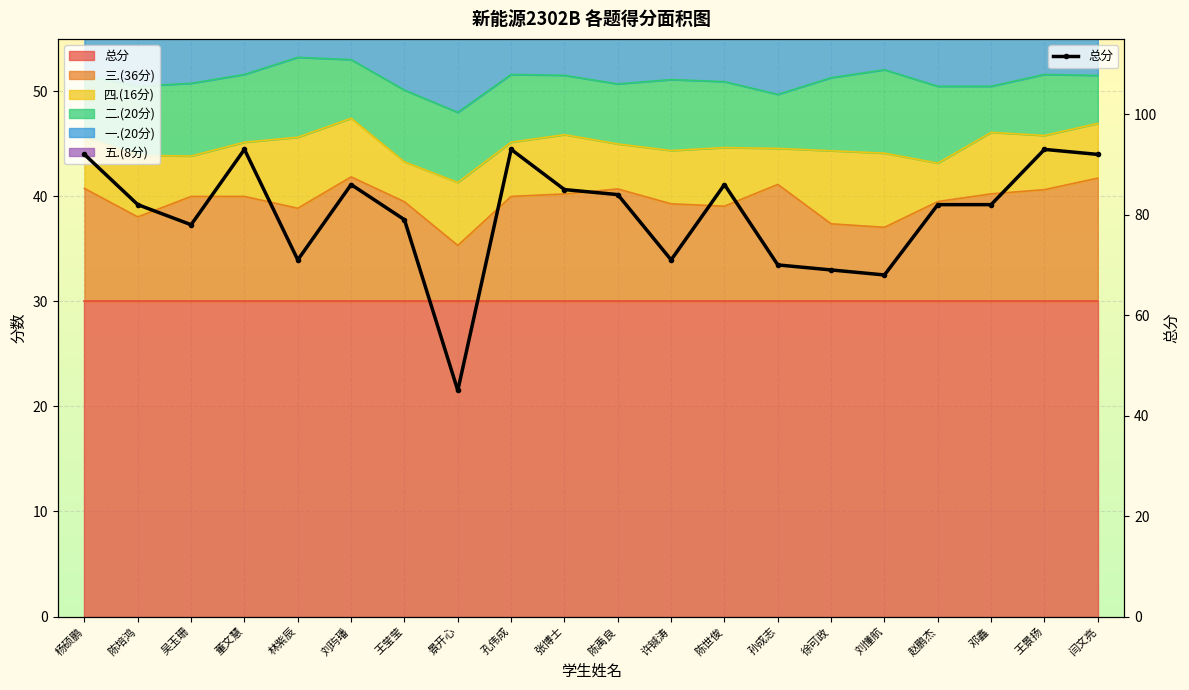

What is the average value?

80